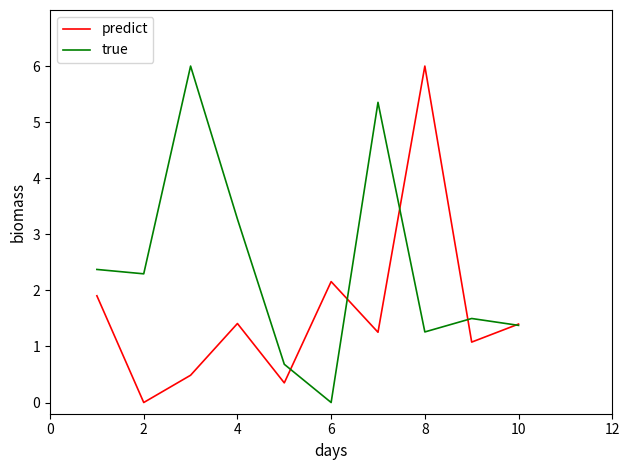

Which series has the largest total across all categories?

true